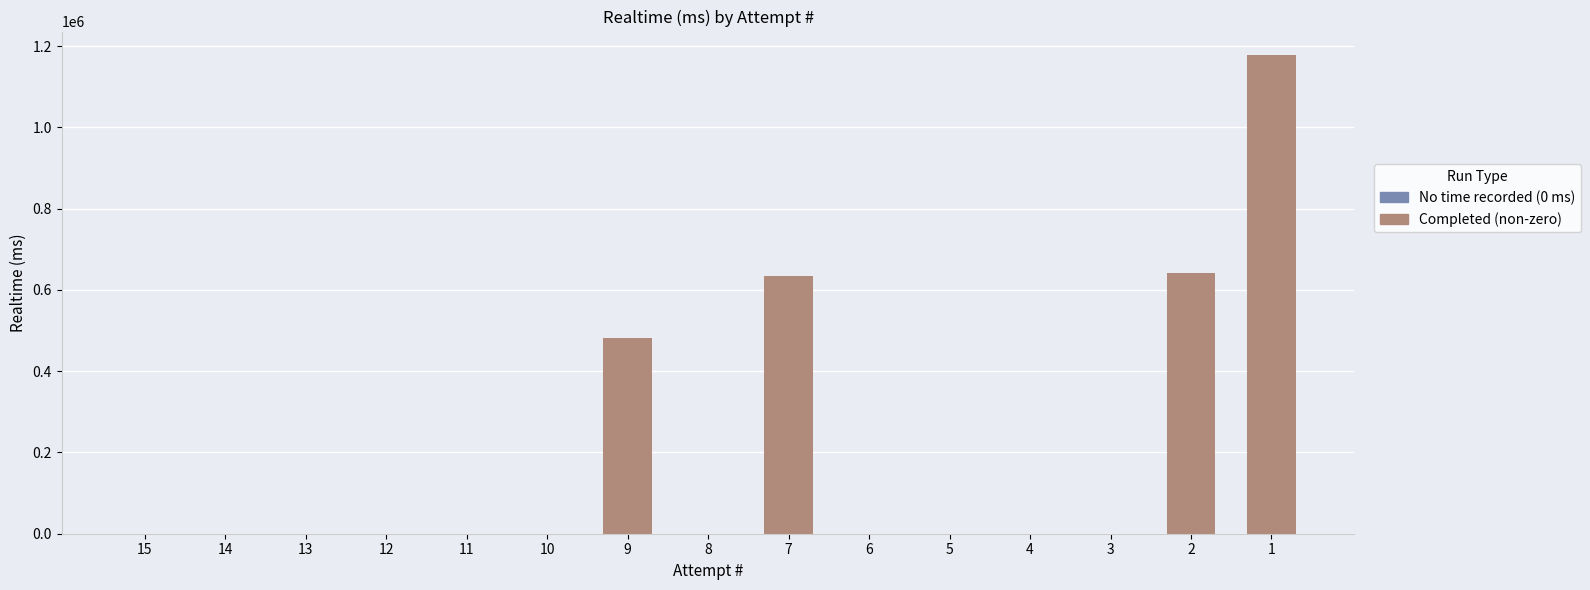

The value at 1 is 1177001. True or false?

True